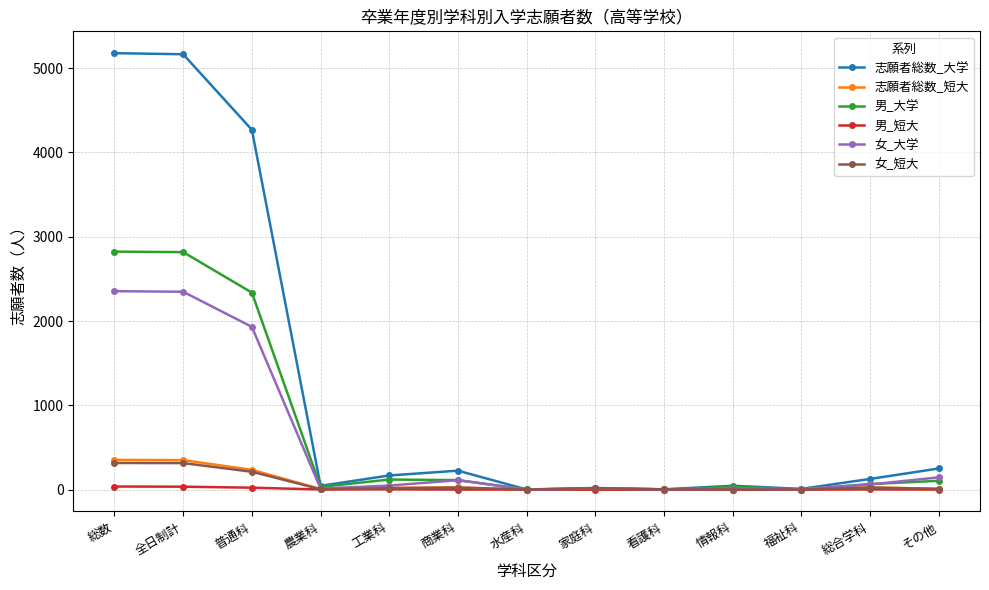

True or false: 志願者総数_短大 has more than 0 interior local peaks.

True